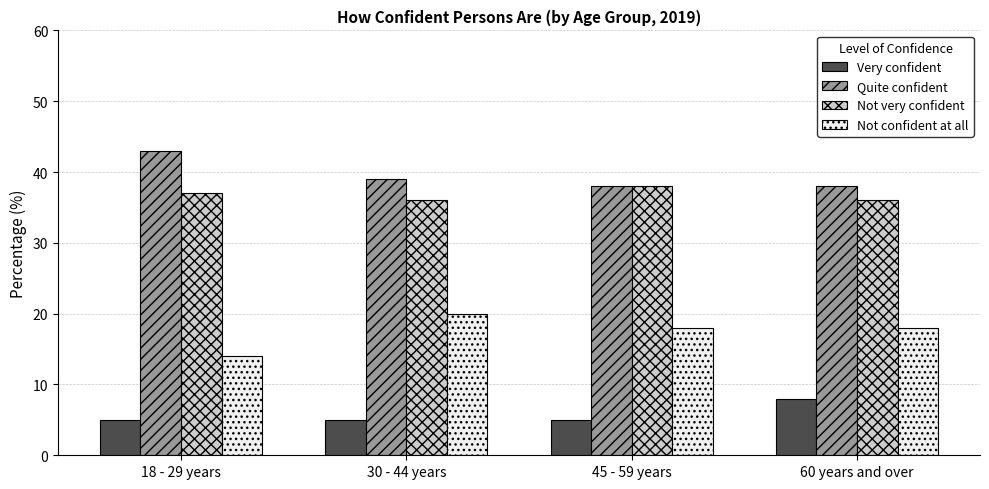

Which series has the largest range (max minus min)?

Not confident at all